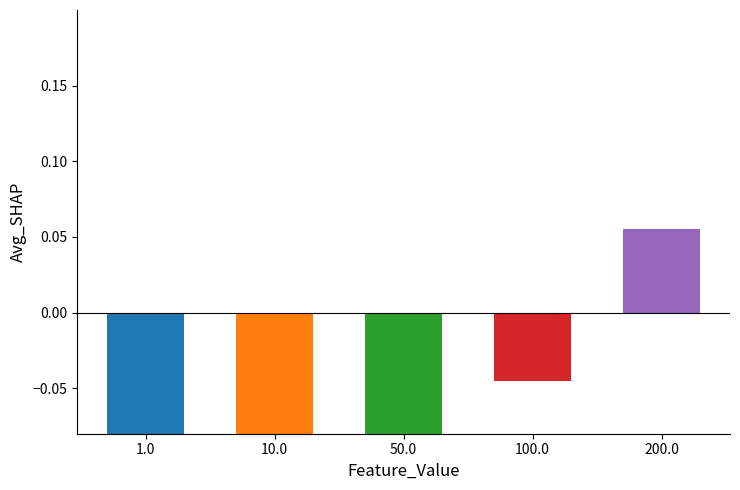

How many data points does each series have?

5